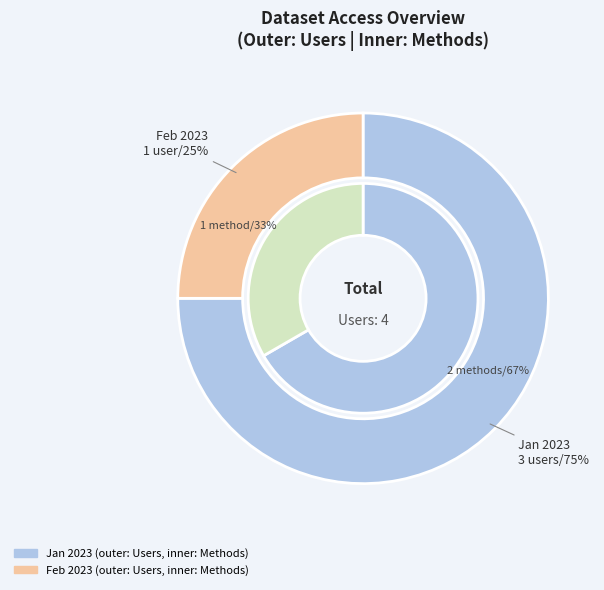

Which slice is the smallest?

2023-02-01